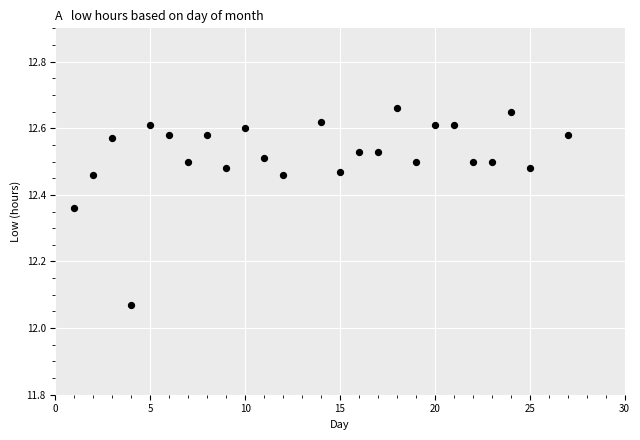

What is the range of Y values (max minus min)?

0.6